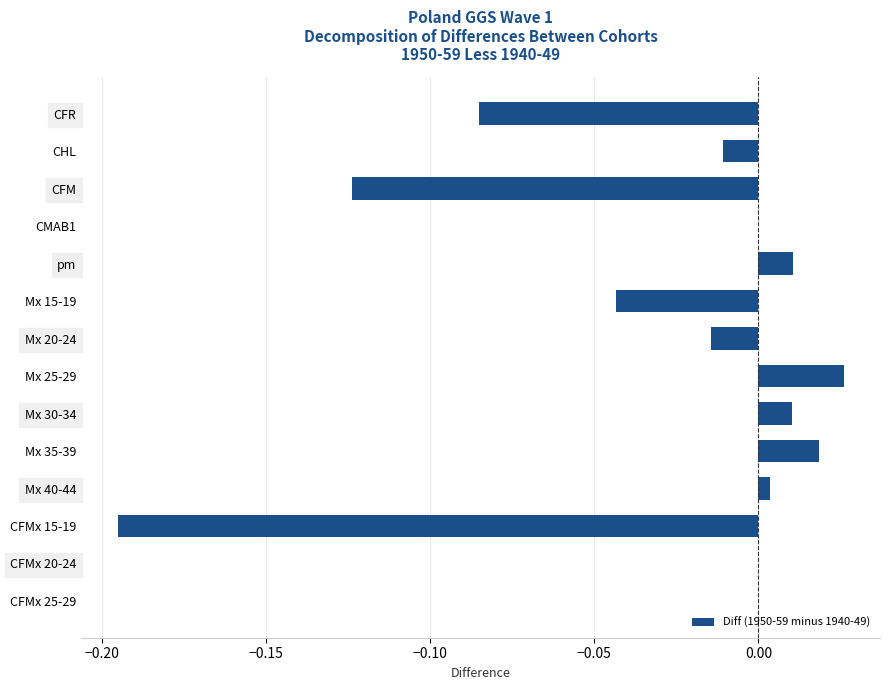

How many data points does each series have?

14